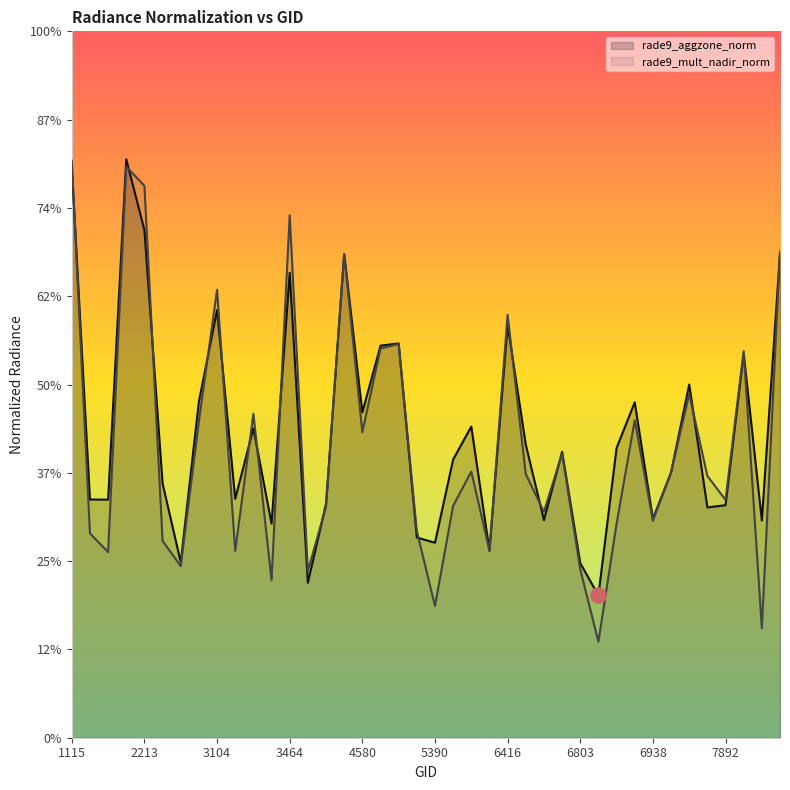

Which series contains the lowest Y value?

rade9_mult_nadir_norm